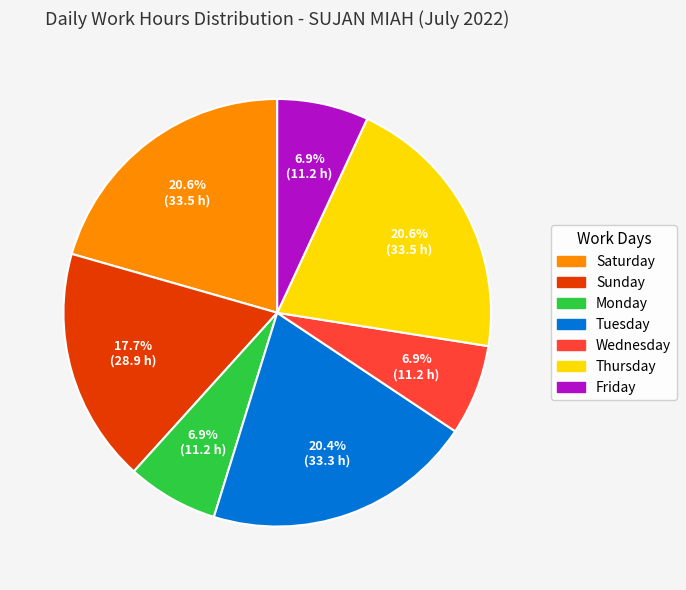

Count the number of slices in the pie.

7